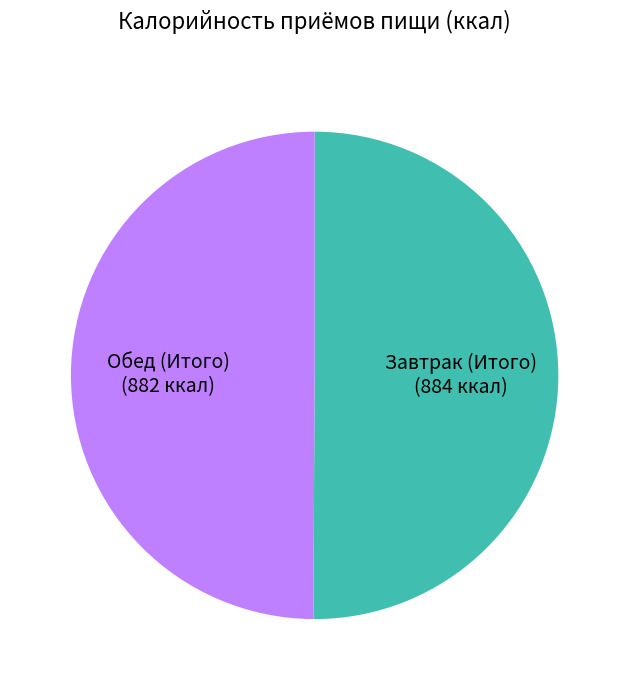

The Завтрак (Итого) (884 ккал) slice represents 35% of the pie. True or false?

False